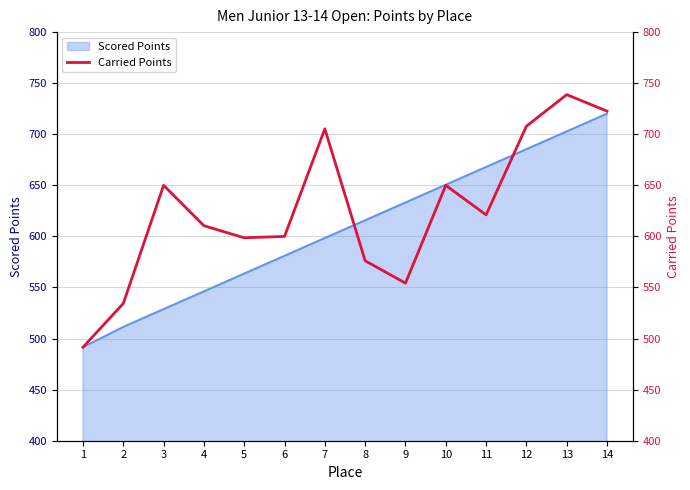

How many values exceed 621?

7